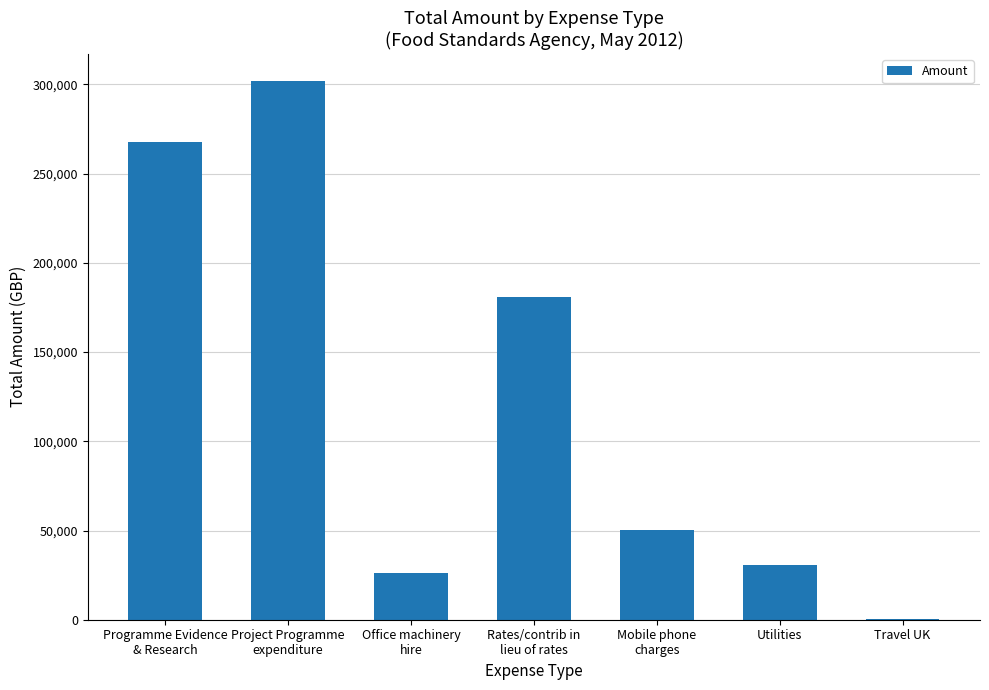

Are the bars grouped side by side (vs. stacked)?

No